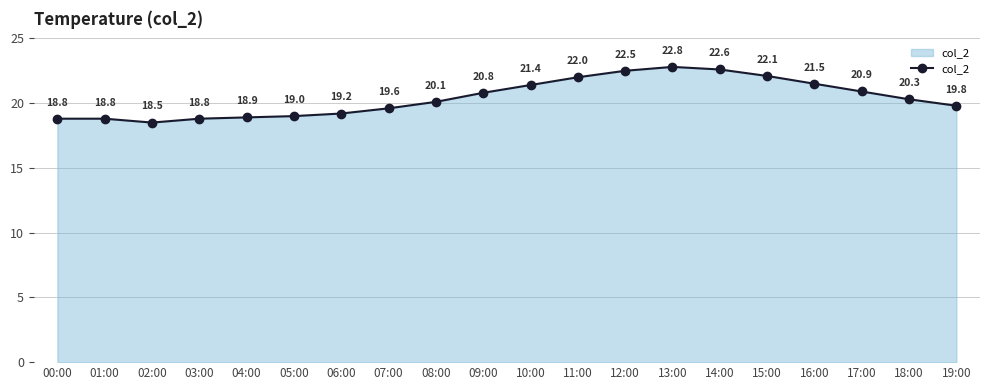

What is the label of the 5th point from the left?

04:00